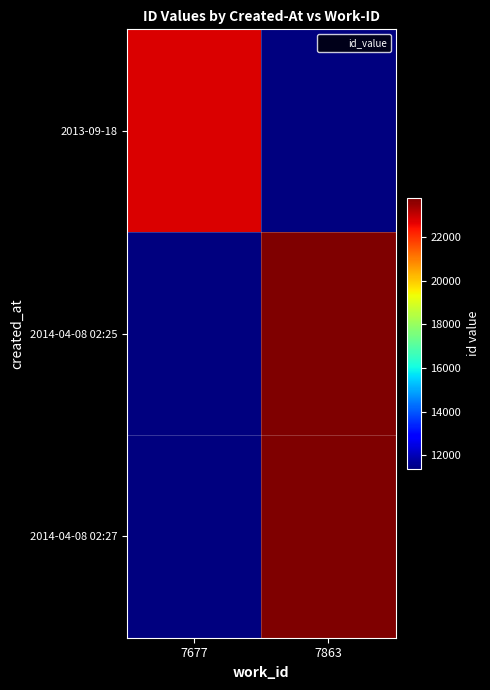

Reading right to left, what are all the values shown in this chart?

2013-09-18: 7863=11390.5	7677=22781.0
2014-04-08 02:25: 7863=23771.0	7677=11390.5
2014-04-08 02:27: 7863=23772.0	7677=11390.5